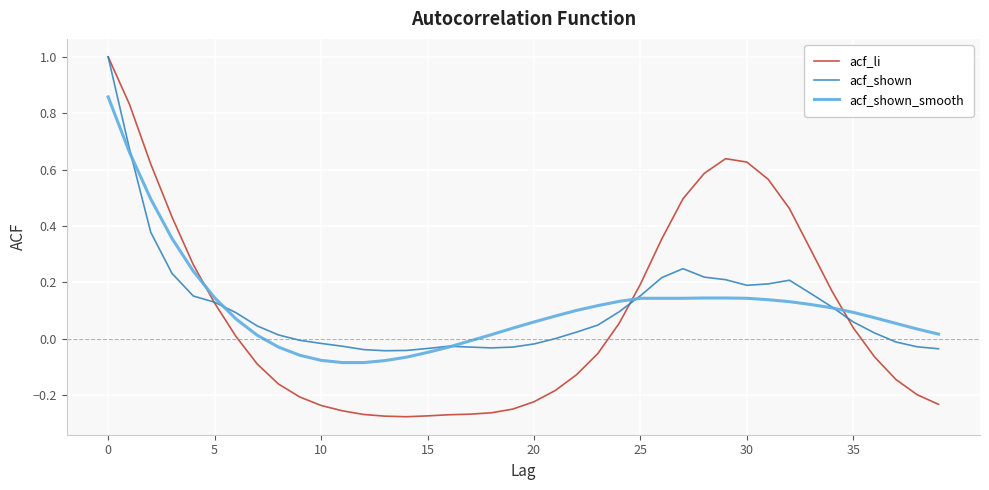

What is the highest value of the acf_li series?

1.0